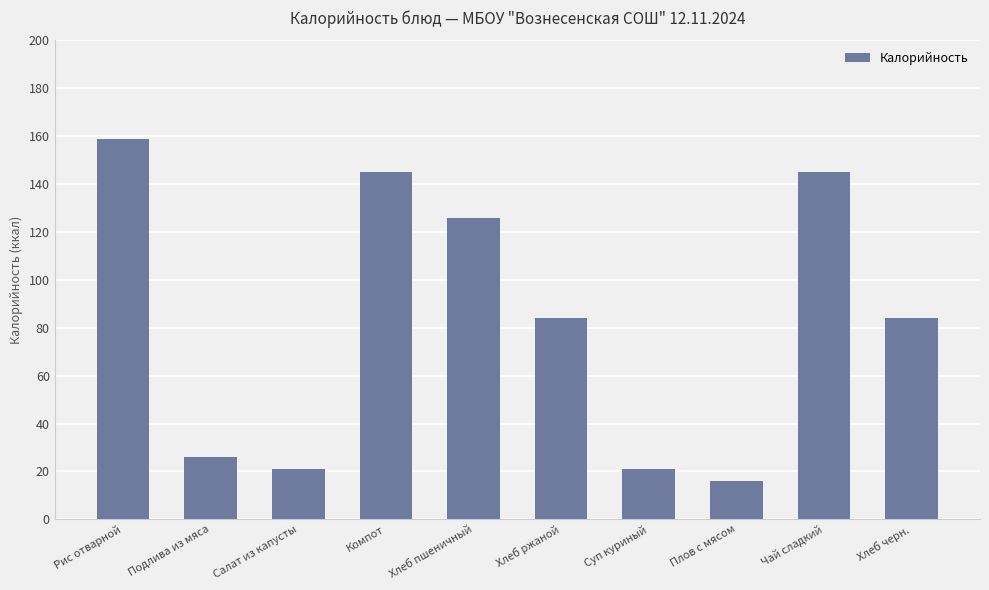

What is the average value?

82.7